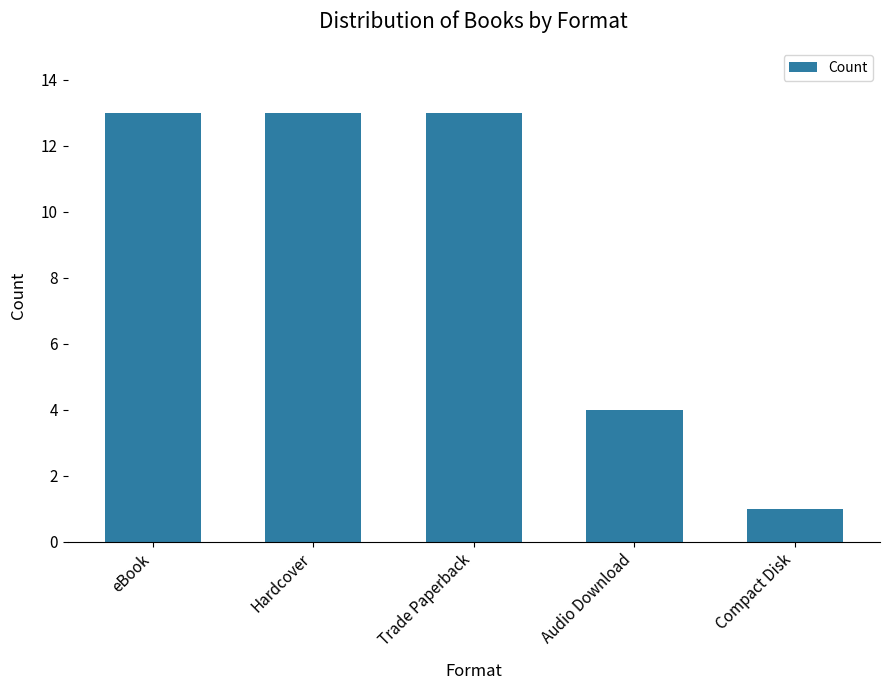

What is the ratio of the value at Trade Paperback to the value at Compact Disk?

13.0